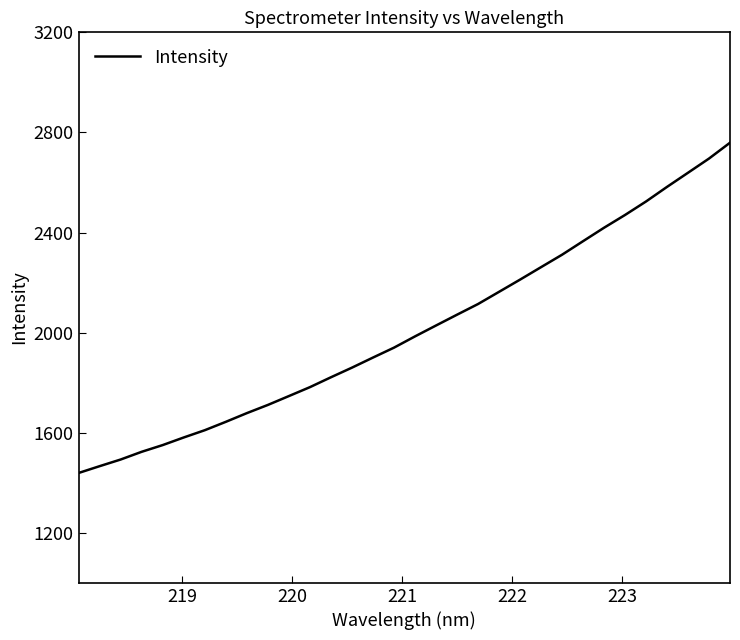

What is the maximum value shown in the chart?

2758.9